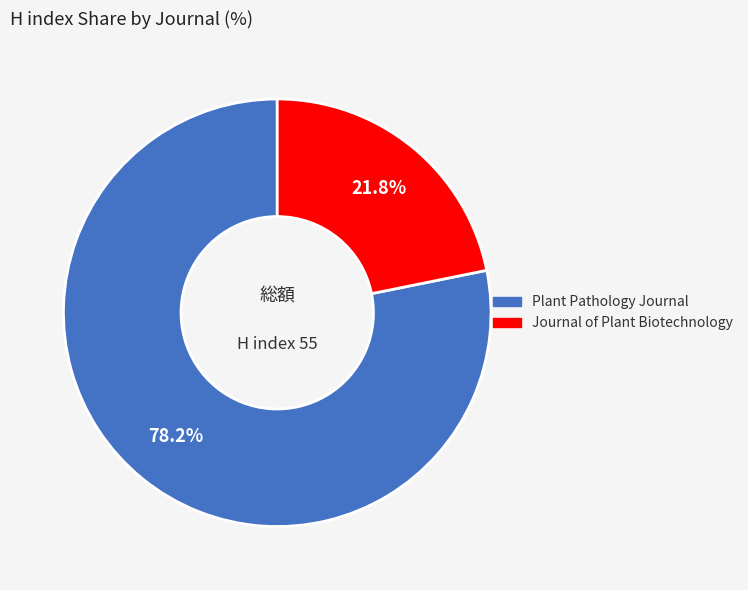

To the nearest percent, what is the difference between the largest and smallest slice percentages?

56%